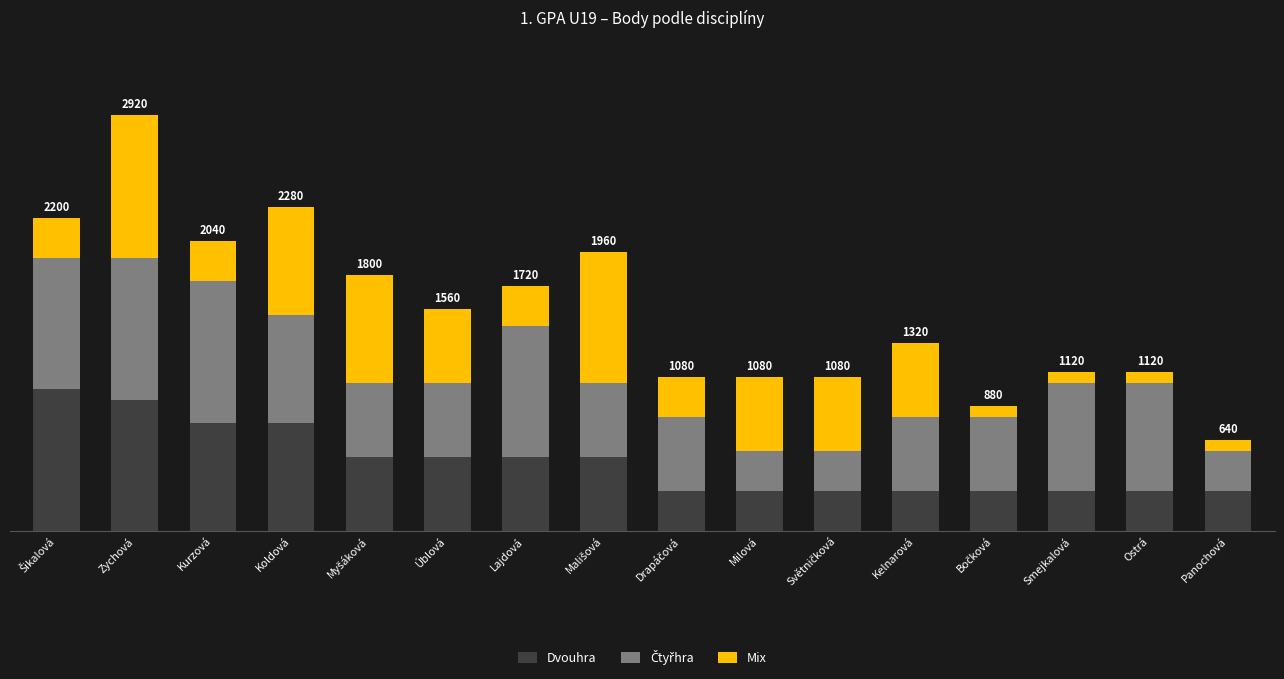

Does the chart contain any negative values?

No